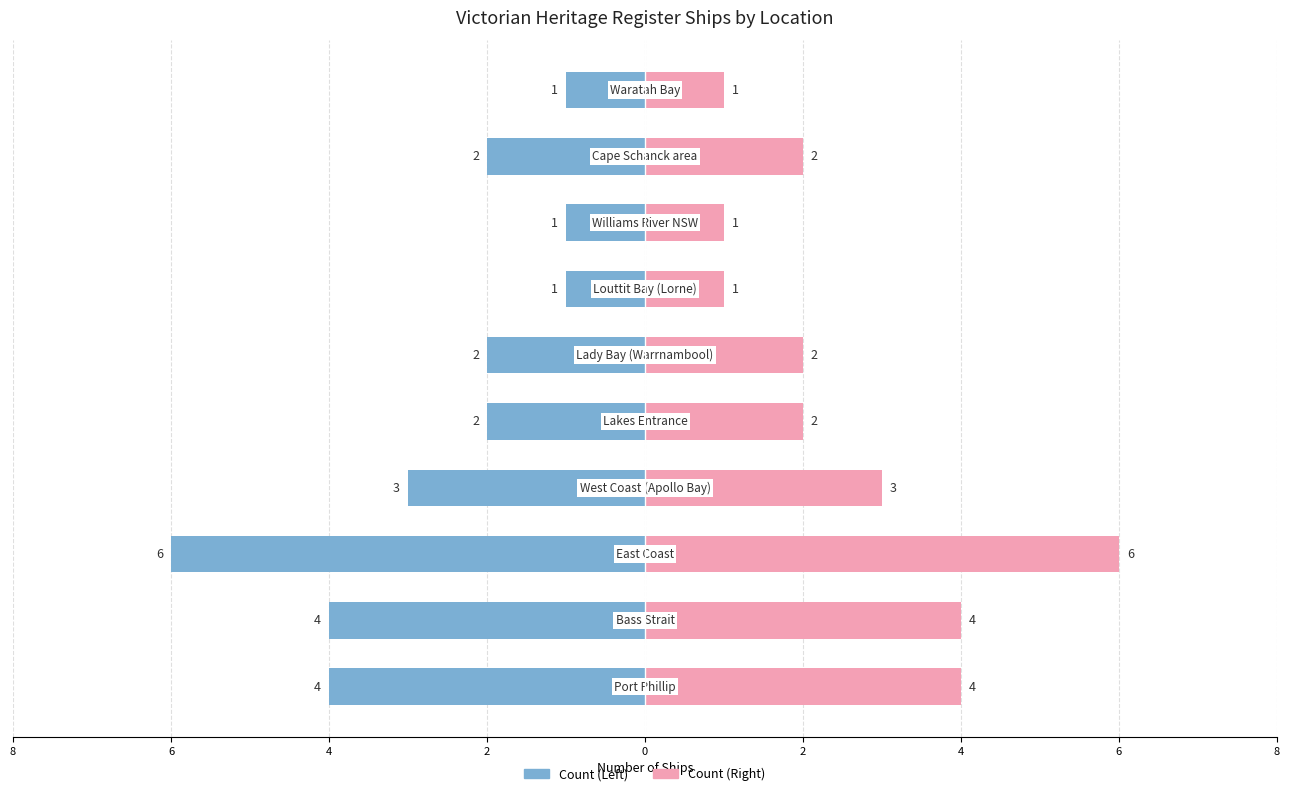

Between Lady Bay (Warrnambool) and Williams River NSW, which series saw the biggest shift?

Left